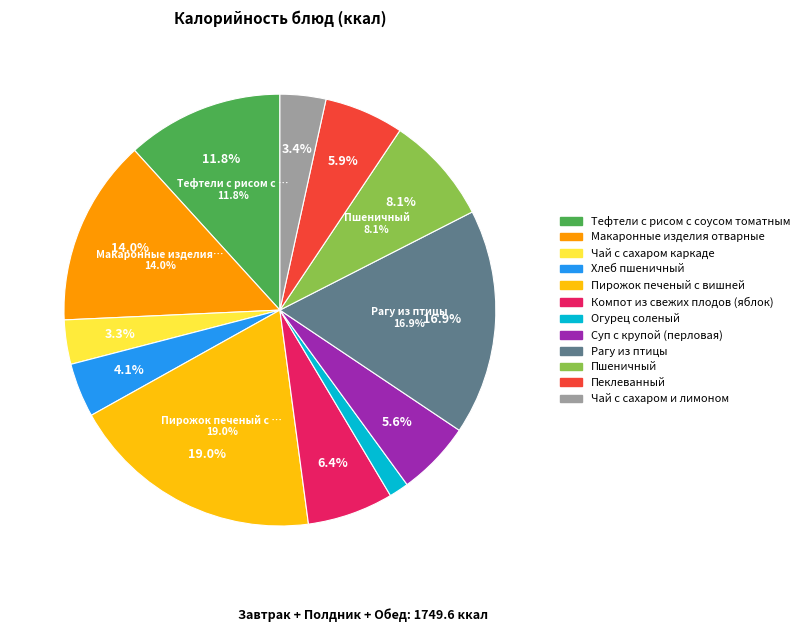

To the nearest percent, what percentage of the pie is Чай с сахаром каркаде?

3%